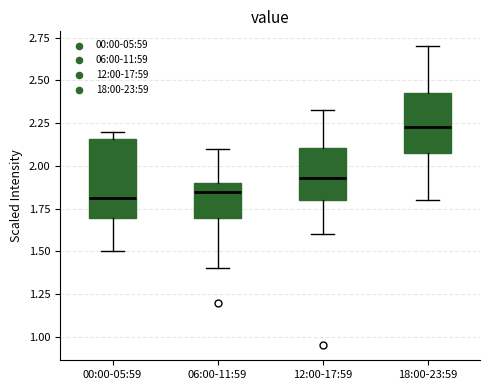

Where does the upper whisker of the box for 12:00-17:59 end on the y-axis? The values are not printed on the chart, so give them approximately, as read against the axis.

2.35